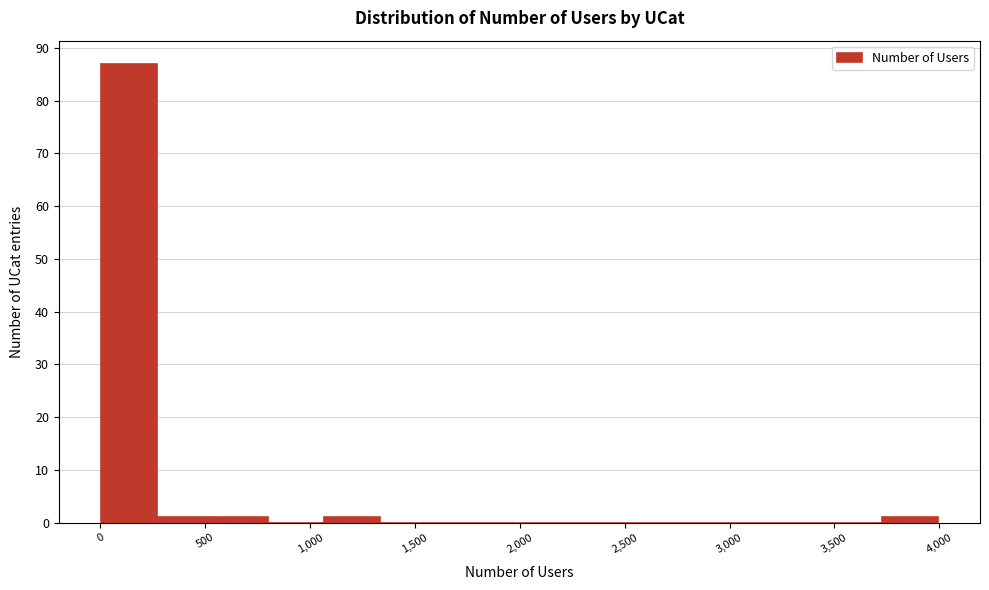

Over which range of the x-axis is the bar tallest?

0 to 250